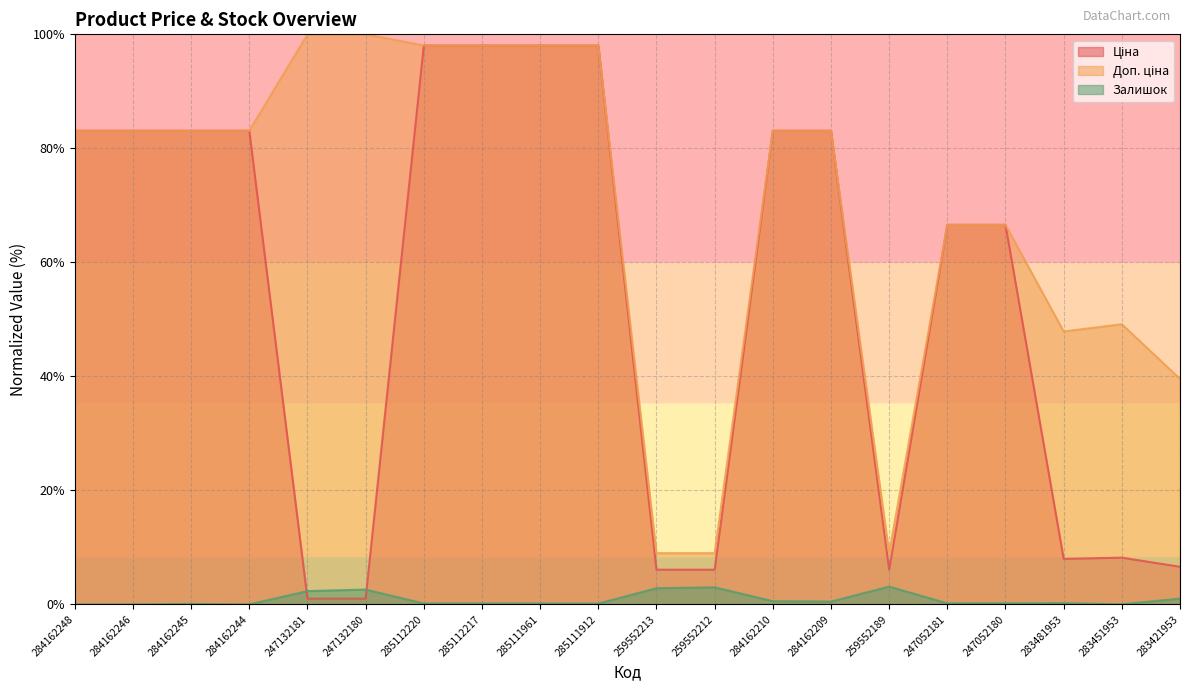

Between which two adjacent categories do Залишок and Ціна first intersect?

284162244 and 247132181